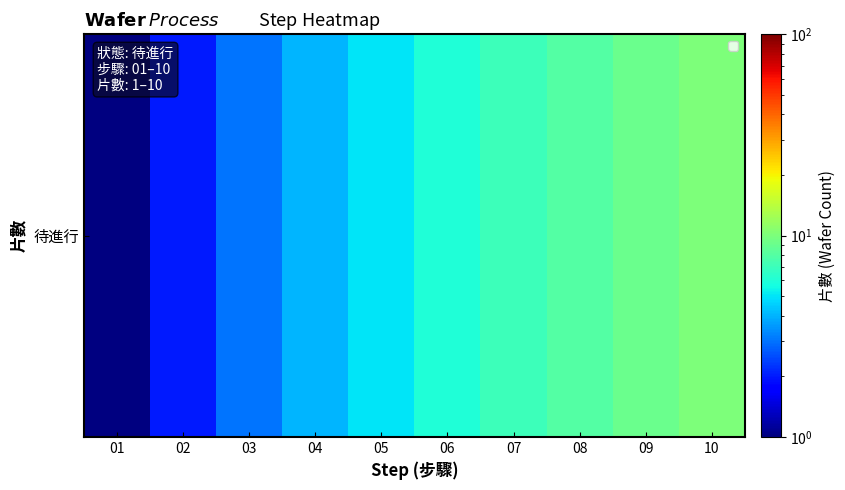

How many categories are shown in the chart?

10